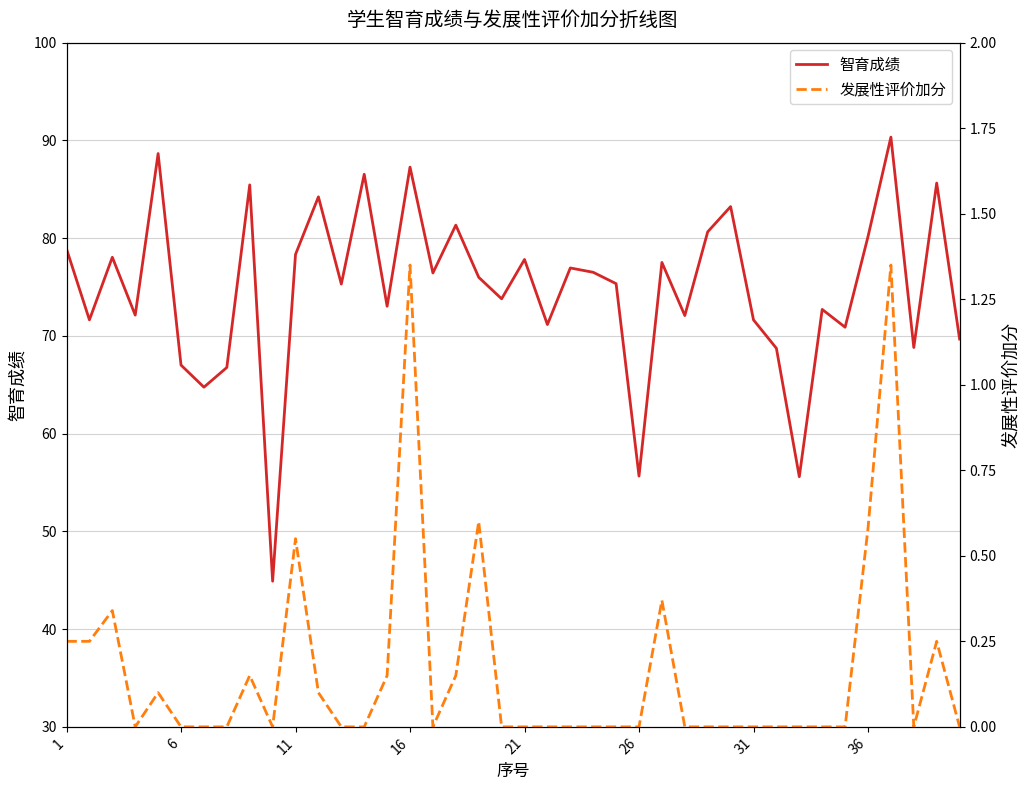

What is the highest value of the 智育成绩 series?

90.3